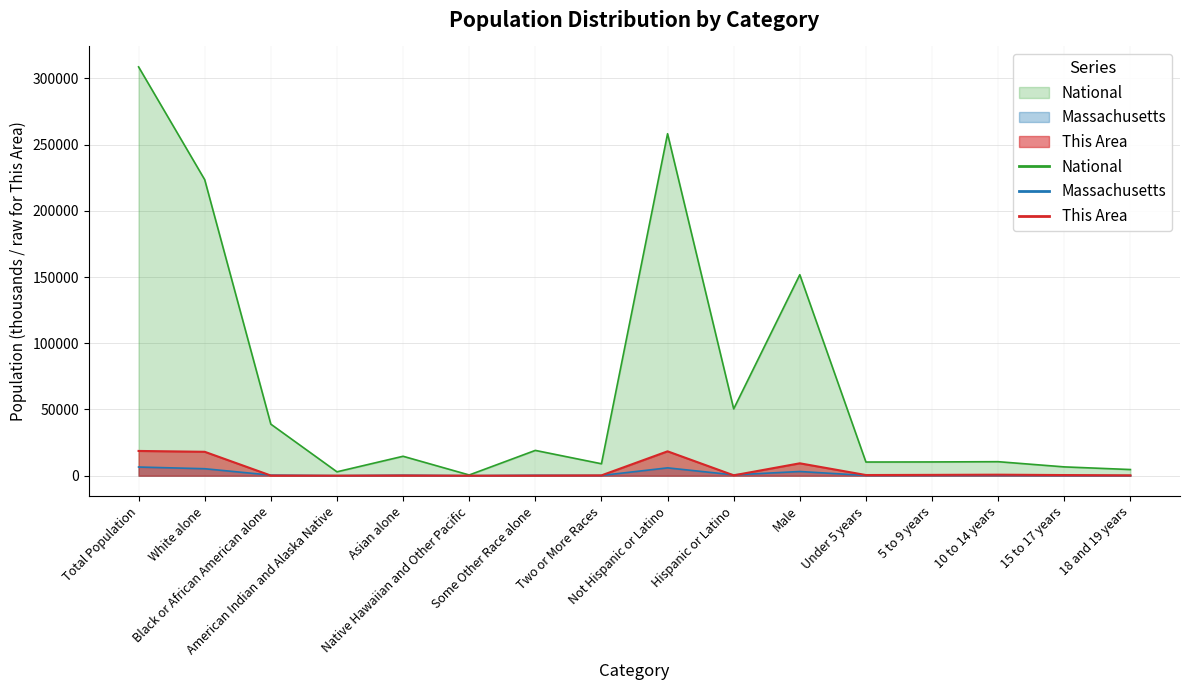

Reading left to right, list all the values displayed in this chart.

This Area: Total Population=18694.0	White alone=18052.0	Black or African American alone=116.0	American Indian and Alaska Native=34.0	Asian alone=164.0	Native Hawaiian and Other Pacific=5.0	Some Other Race alone=84.0	Two or More Races=239.0	Not Hispanic or Latino=18407.0	Hispanic or Latino=287.0	Male=9358.0	Under 5 years=501.0	5 to 9 years=617.0	10 to 14 years=766.0	15 to 17 years=485.0	18 and 19 years=263.0
Massachusetts: Total Population=6547.6	White alone=5265.2	Black or African American alone=434.4	American Indian and Alaska Native=18.9	Asian alone=349.8	Native Hawaiian and Other Pacific=2.2	Some Other Race alone=305.2	Two or More Races=172.0	Not Hispanic or Latino=5920.0	Hispanic or Latino=627.7	Male=3166.6	Under 5 years=187.6	5 to 9 years=196.5	10 to 14 years=207.4	15 to 17 years=133.8	18 and 19 years=101.1
National: Total Population=308745.5	White alone=223553.3	Black or African American alone=38929.3	American Indian and Alaska Native=2932.2	Asian alone=14674.3	Native Hawaiian and Other Pacific=540.0	Some Other Race alone=19107.4	Two or More Races=9009.1	Not Hispanic or Latino=258267.9	Hispanic or Latino=50477.6	Male=151781.3	Under 5 years=10319.4	5 to 9 years=10389.6	10 to 14 years=10579.9	15 to 17 years=6656.2	18 and 19 years=4647.5